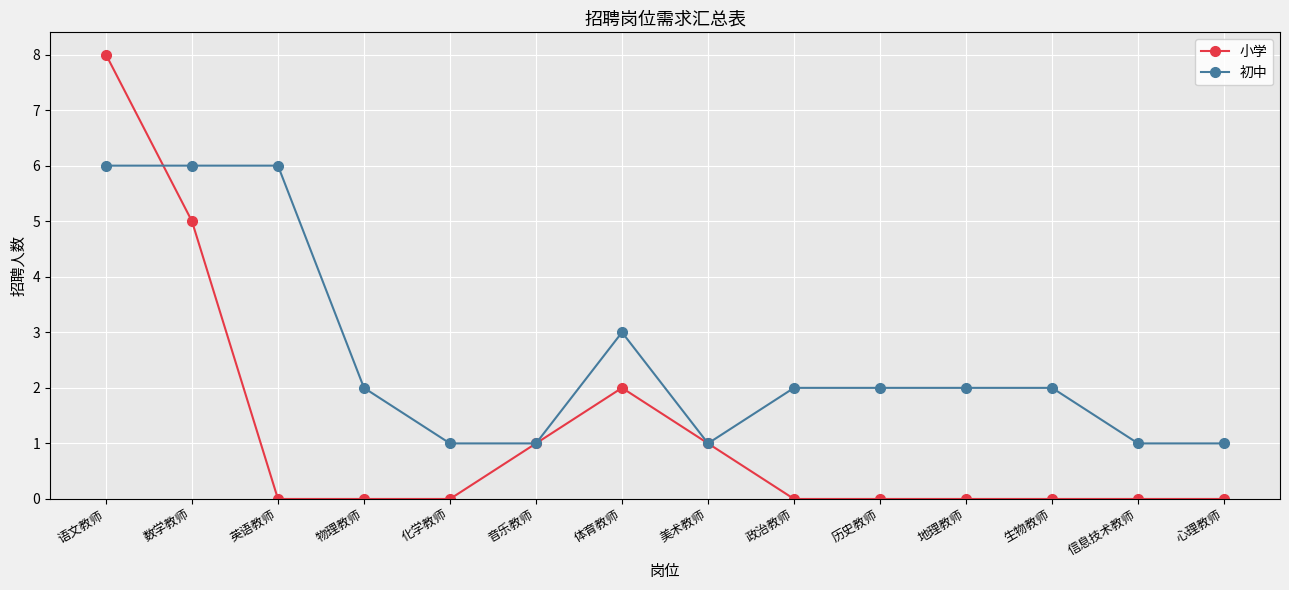

What value does the 小学 series have at 语文教师?

8